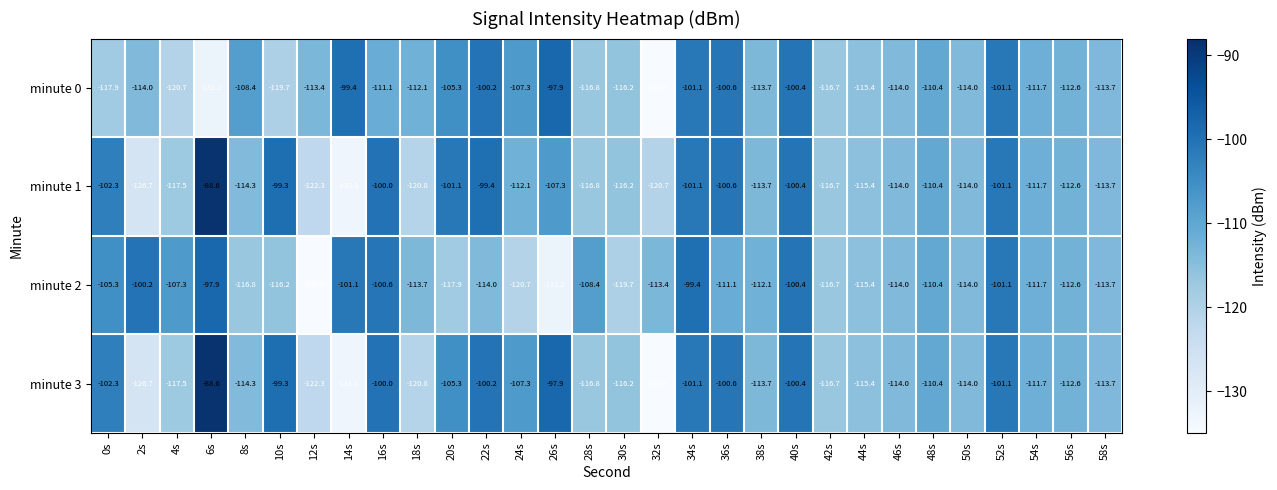

At which label does minute 2 reach its minimum?

12s